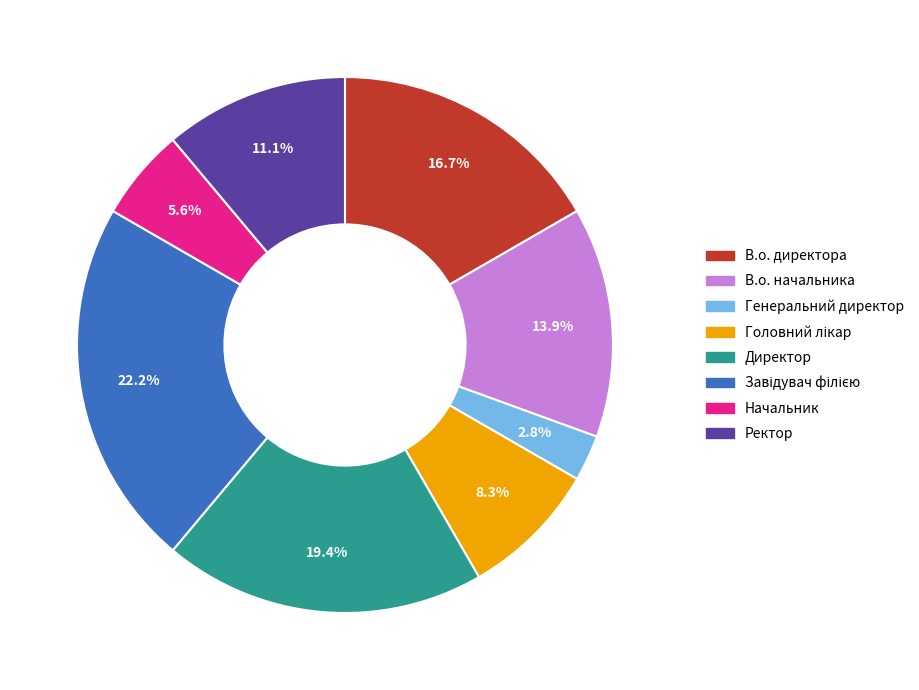

Which has a higher value, Начальник or Генеральний директор?

Начальник